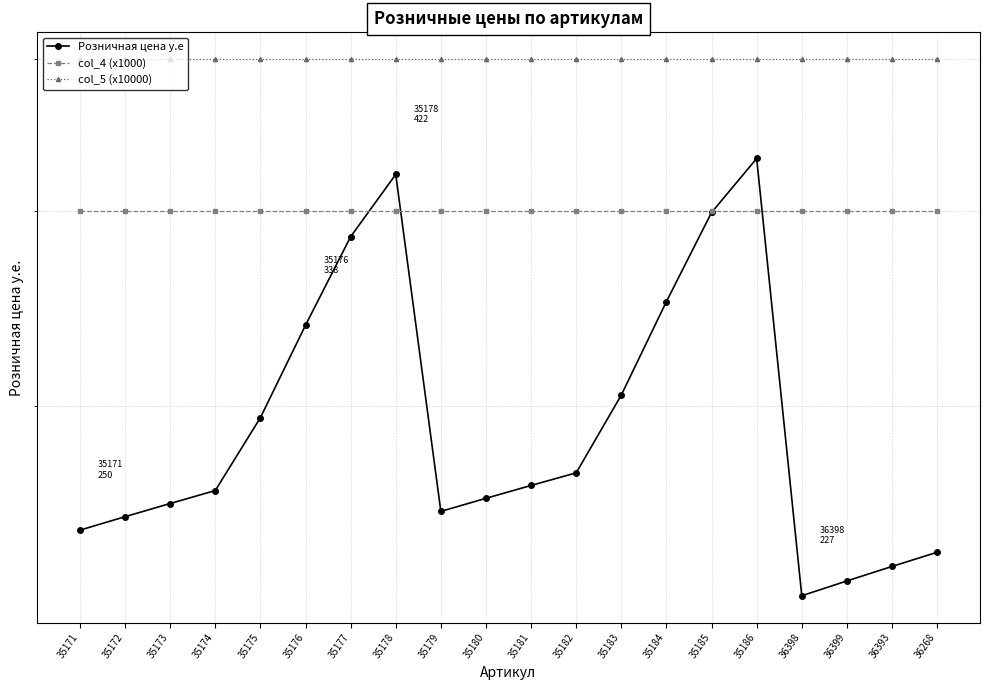

How many distinct data groups are displayed?

3